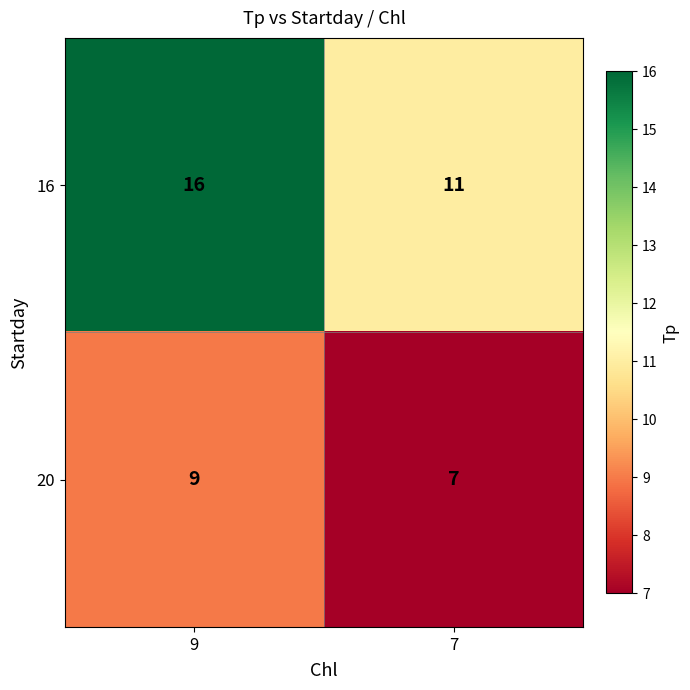

Is it true that 20 equals 5 at 7?

False